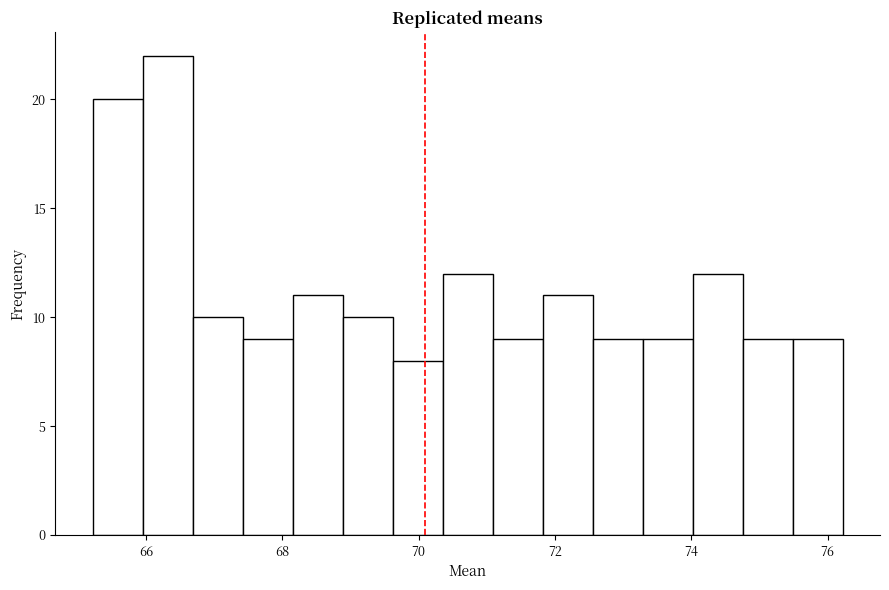

Around what value on the x-axis is the tallest bar? Give the approximate position of its centre, as read against the axis.

66.4